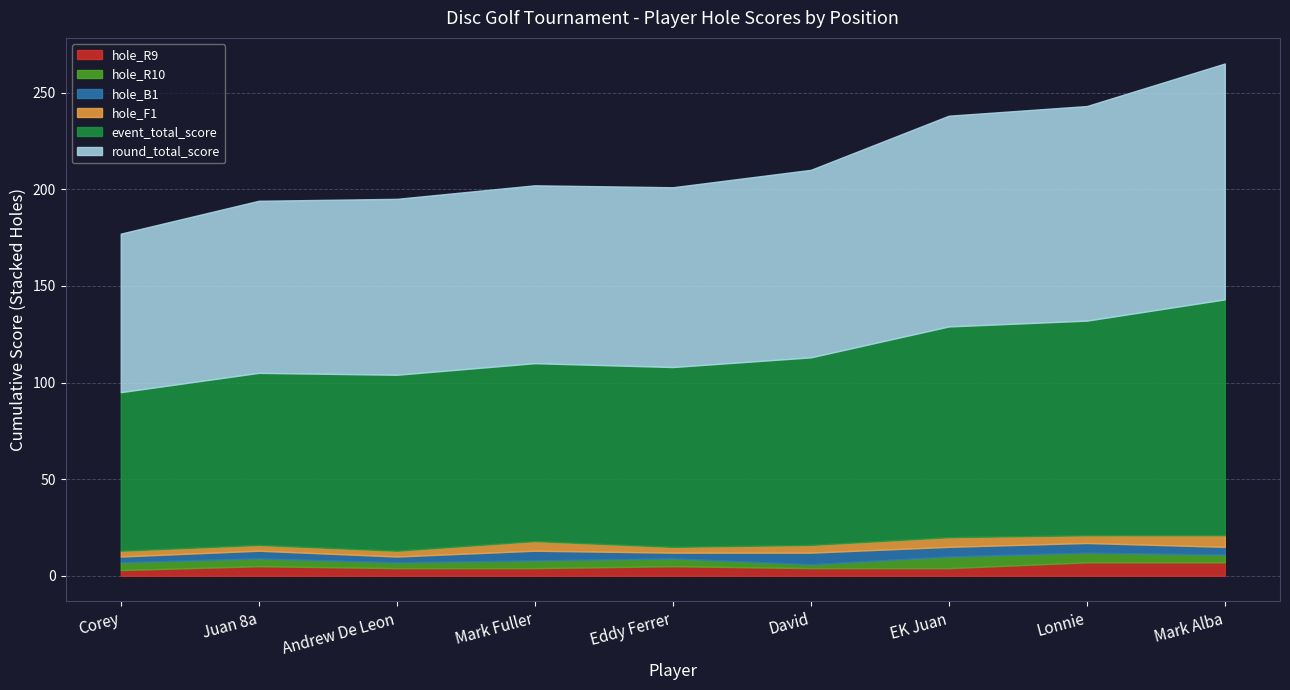

The hole_R9 series shows 4 at Andrew De Leon. True or false?

True